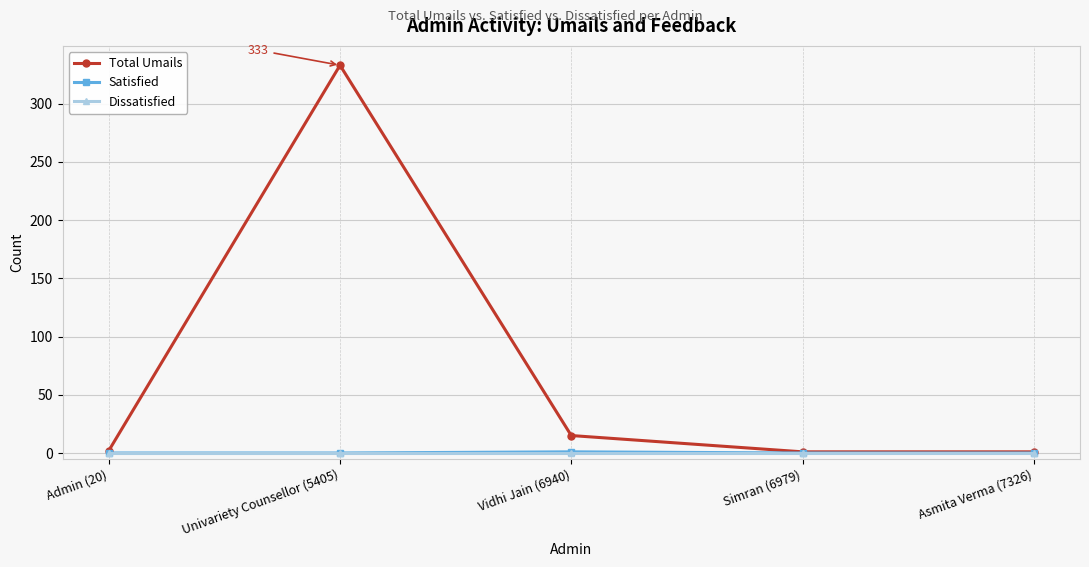

Does the chart have visible grid lines?

Yes